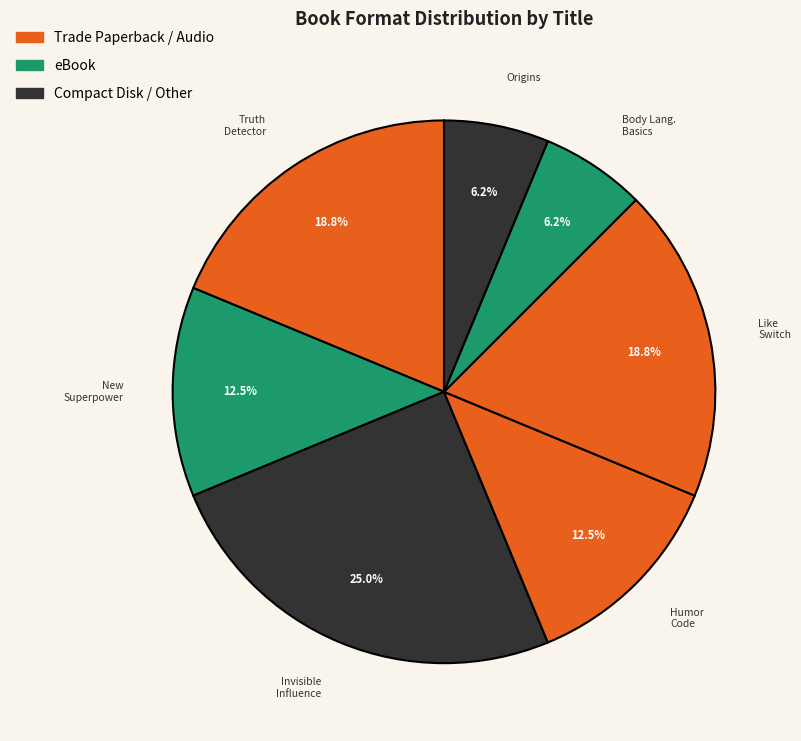

How many slices are in this pie chart?

7